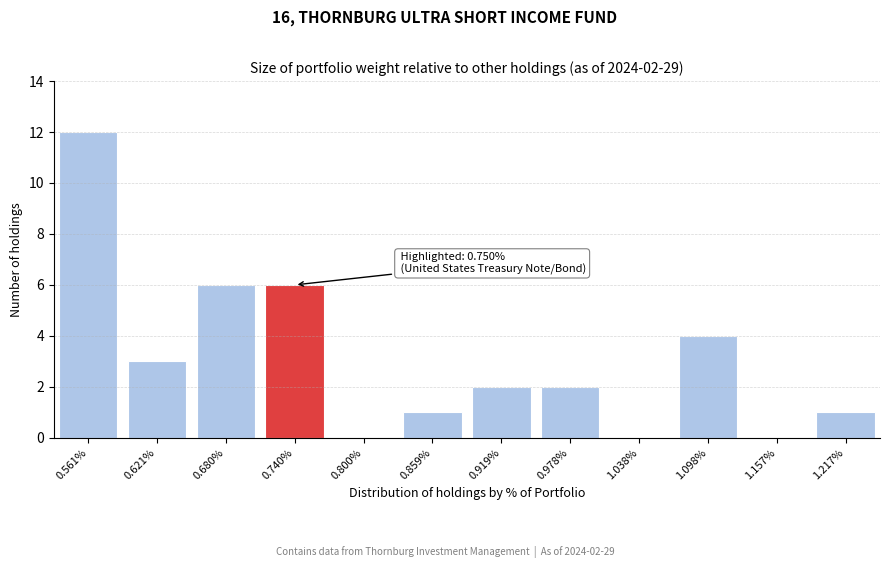

Reading right to left, list all the values displayed in this chart.

1.217%=1	1.157%=0	1.098%=4	1.038%=0	0.978%=2	0.919%=2	0.859%=1	0.800%=0	0.740%=6	0.680%=6	0.621%=3	0.561%=12